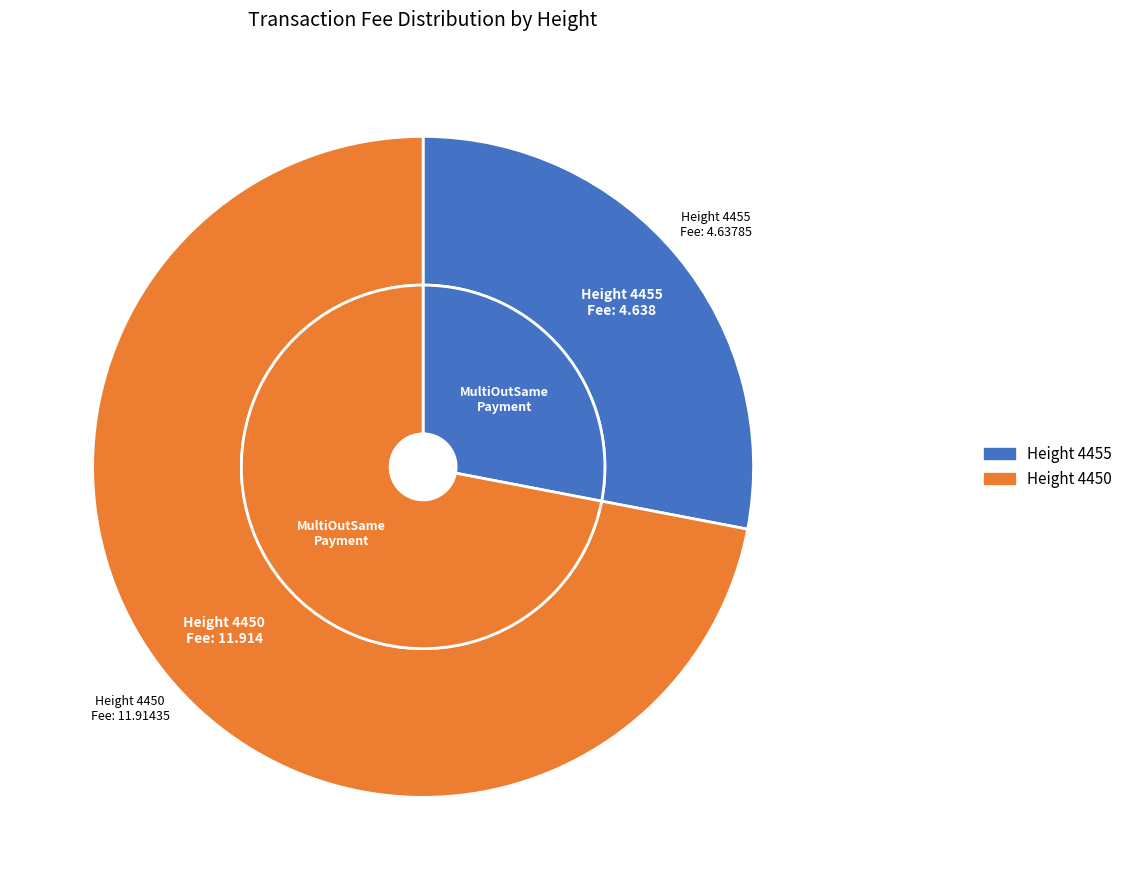

Count the number of slices in the pie.

2